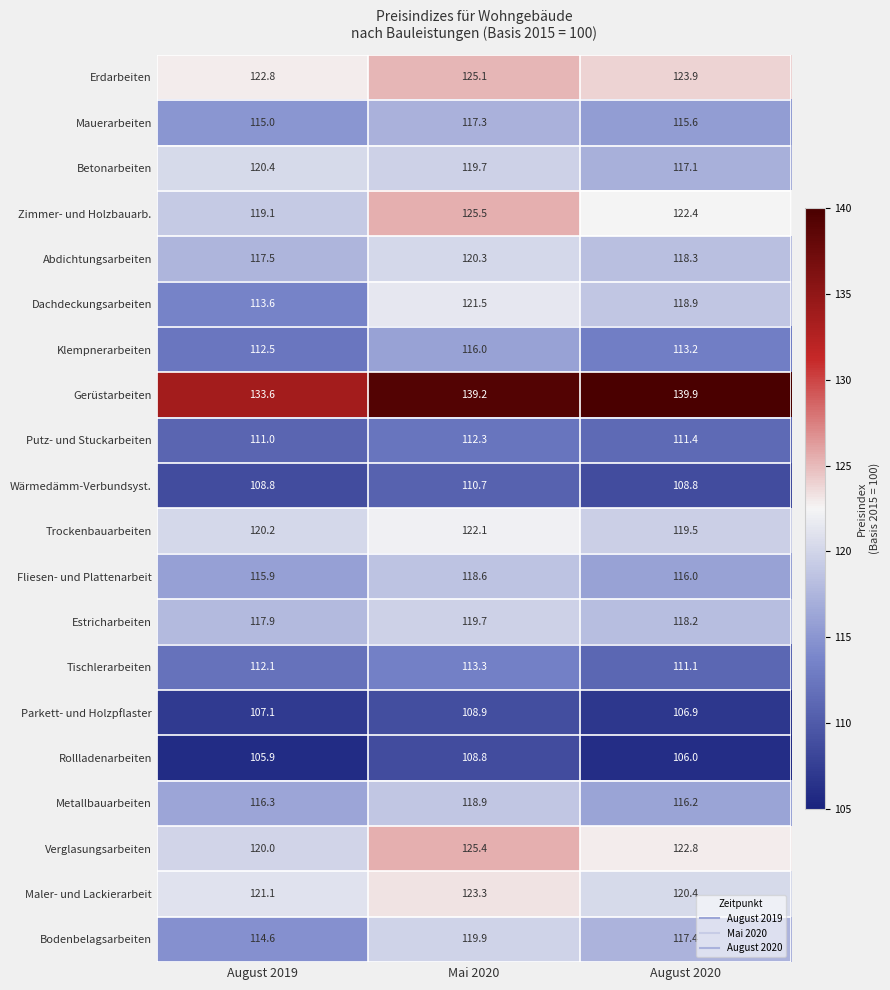

How many categories are shown in the chart?

3